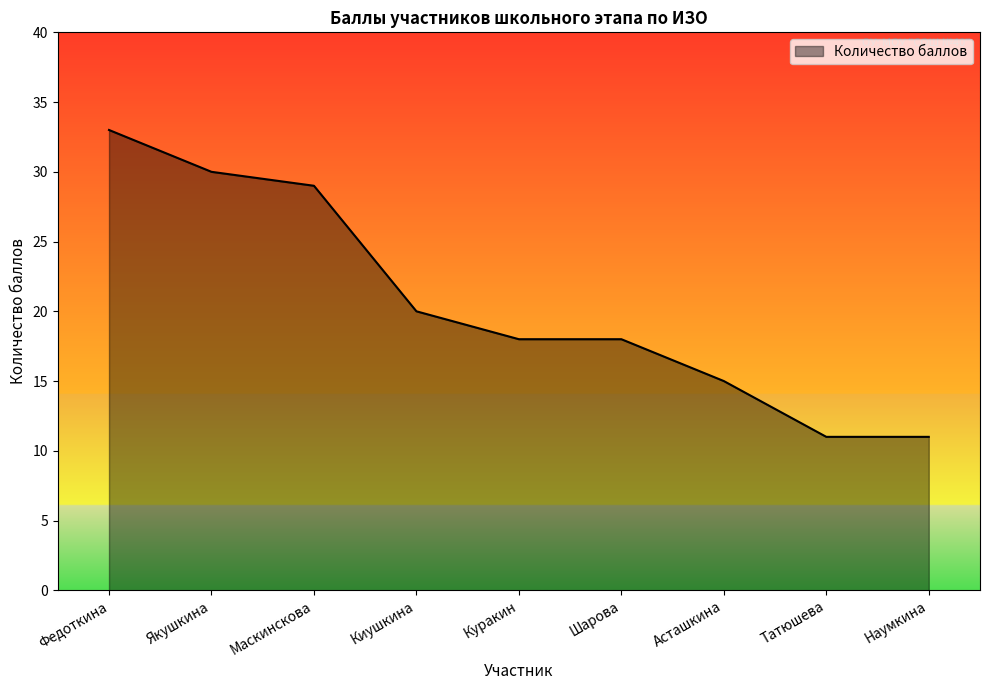

What position from the right is Асташкина?

3